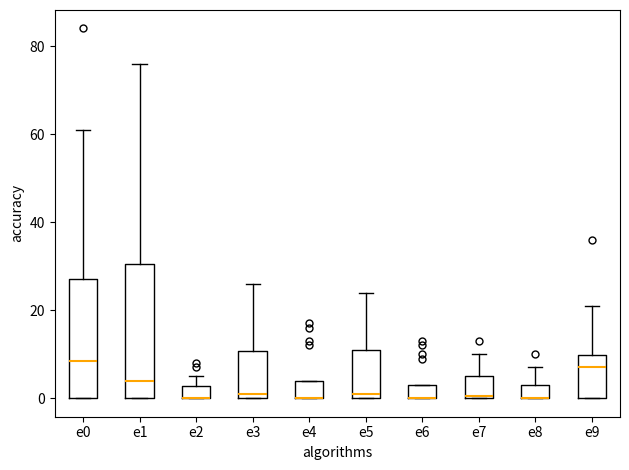

Comparing the boxes themselves (not the whiskers), which one is the tallest?

e1